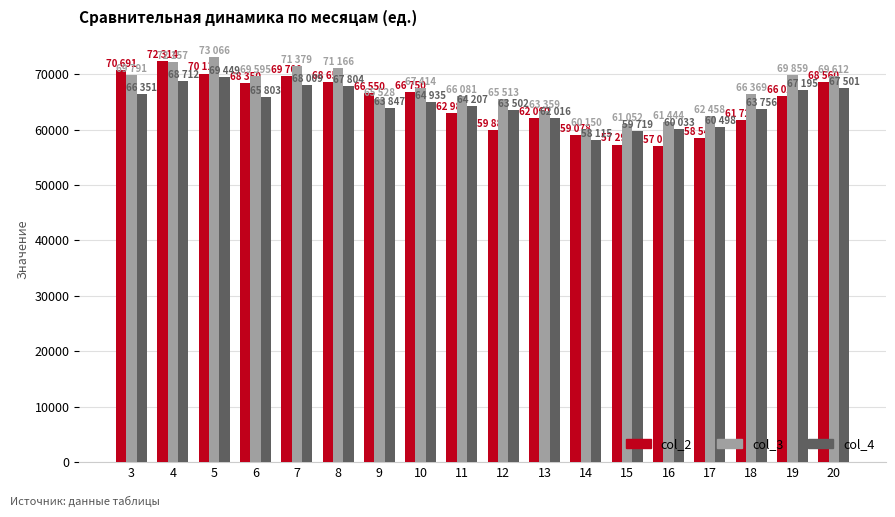

What is the smallest value displayed?

57080